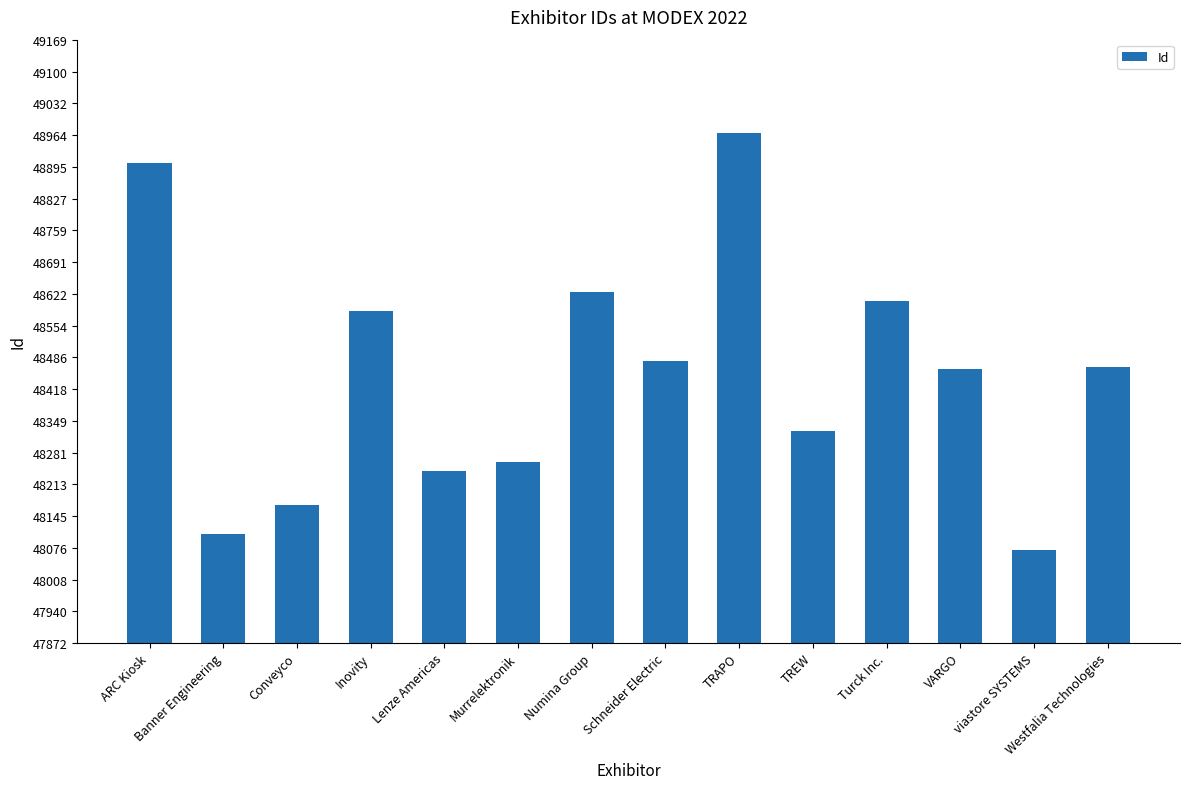

True or false: the data shows 26810 at ARC Kiosk.

False